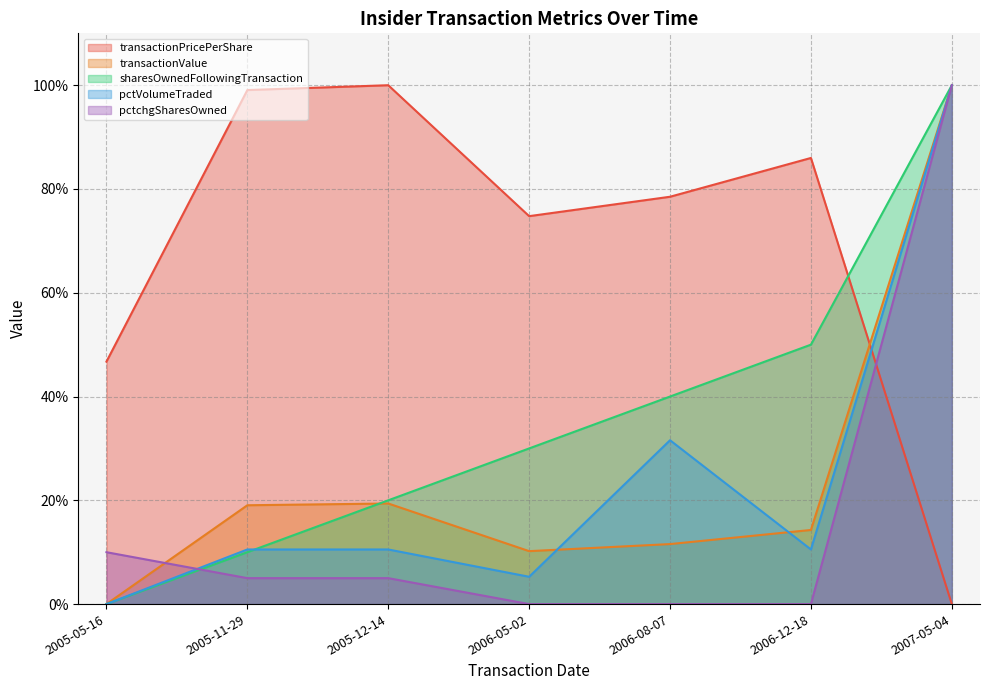

What is the difference between the maximum and minimum values in the transactionPricePerShare series?

100.0